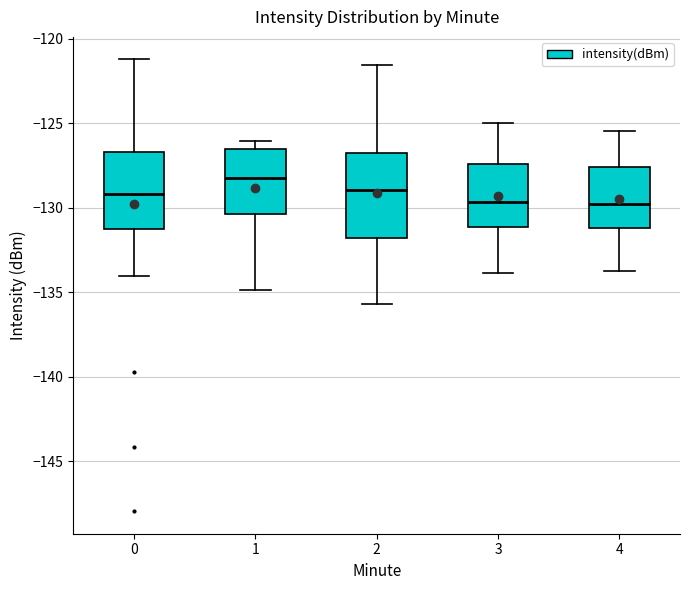

Reading left to right, read every box against the y-axis: the position of its median line, the range the box covers, and the ends of its whiskers. The values are not printed on the chart, so give them approximately, as read against the axis.

0: median -129.0, box -131.0 to -126.5, whiskers -134.0 to -121.0
1: median -128.0, box -130.5 to -126.5, whiskers -135.0 to -126.0
2: median -129.0, box -132.0 to -127.0, whiskers -135.5 to -121.5
3: median -129.5, box -131.0 to -127.5, whiskers -134.0 to -125.0
4: median -130.0, box -131.0 to -127.5, whiskers -134.0 to -125.5